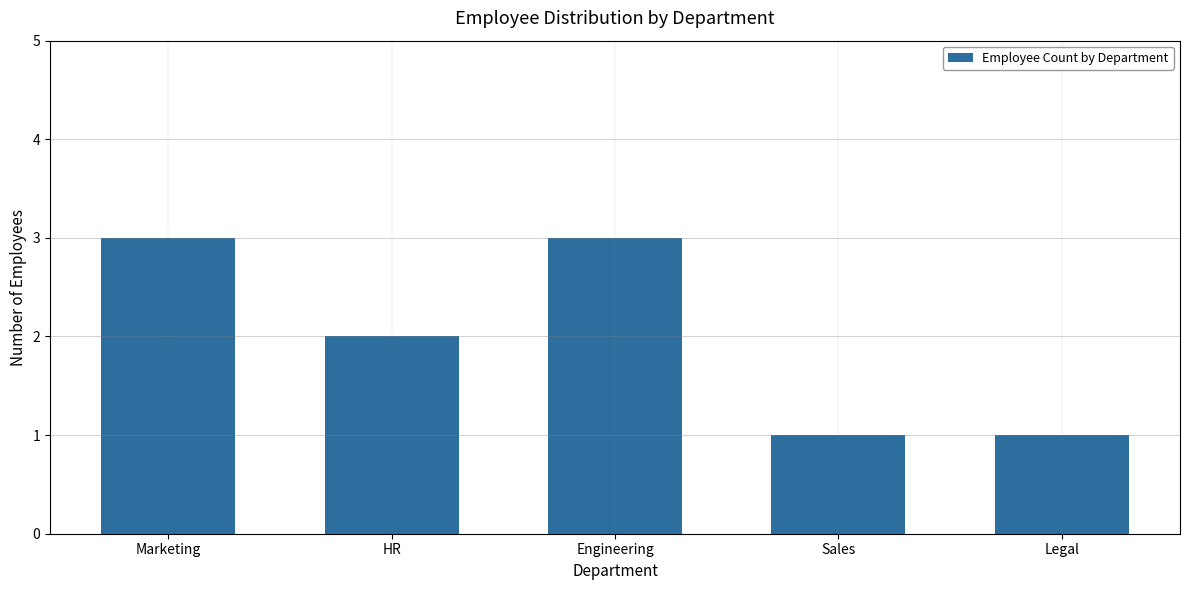

What is the change in value from Marketing to Sales?

-2